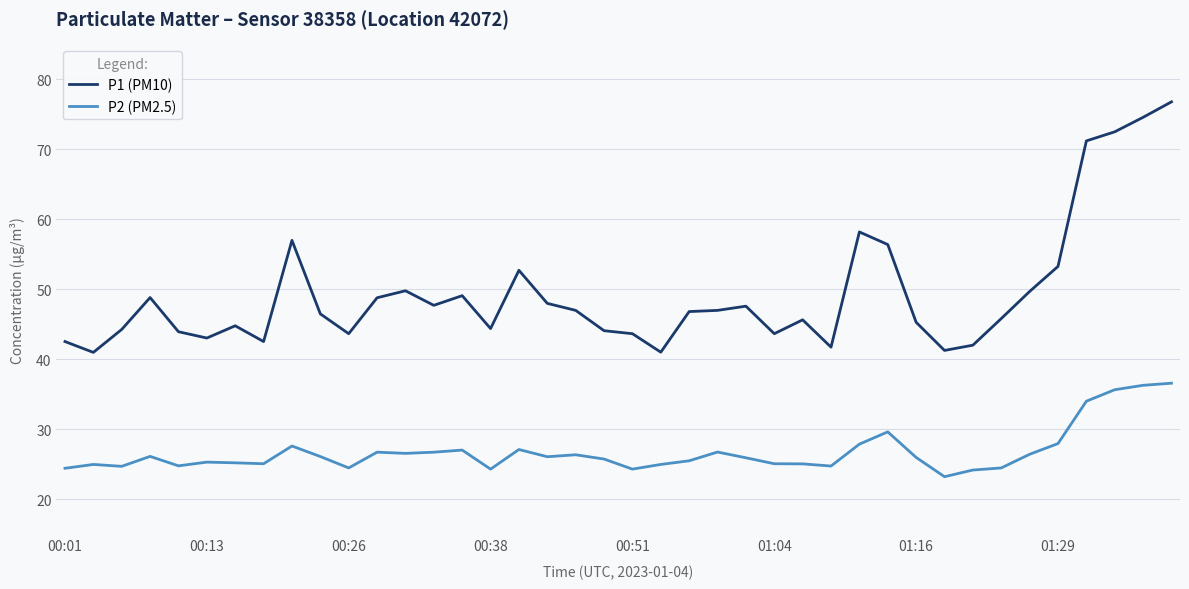

Is this an area chart (filled region under the line)?

No